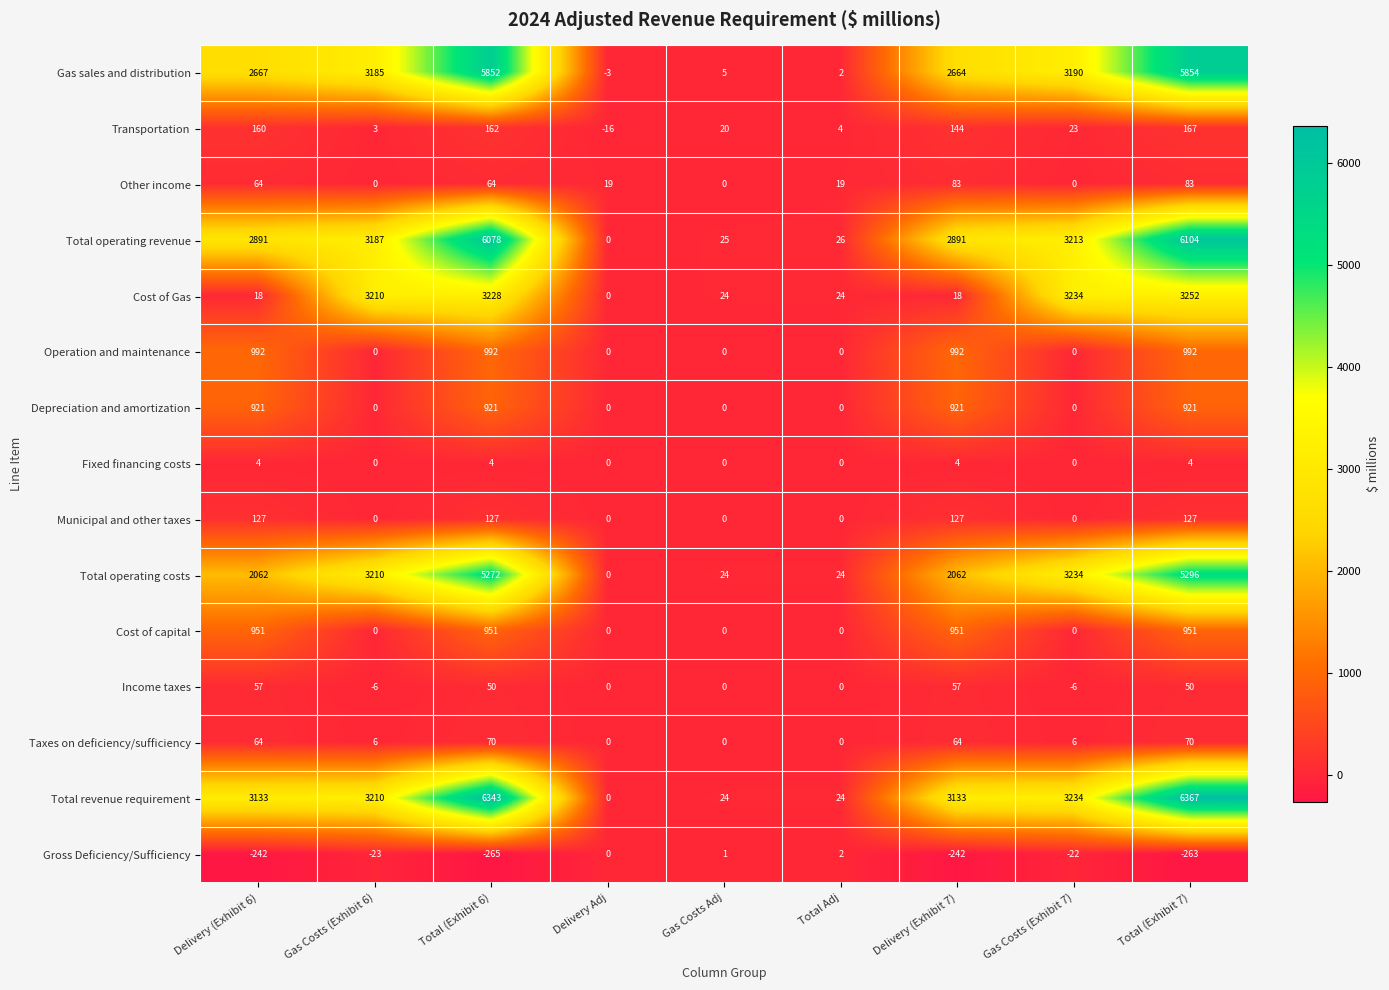

The Fixed financing costs series shows 4 at Delivery (Exhibit 6). True or false?

True